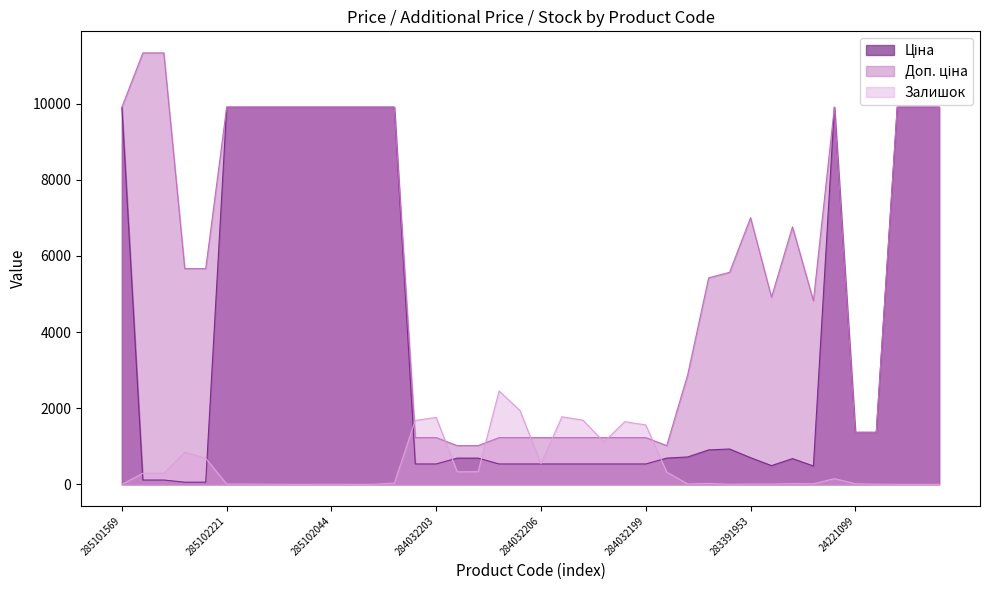

At which label does Доп. ціна reach its minimum?

259552213